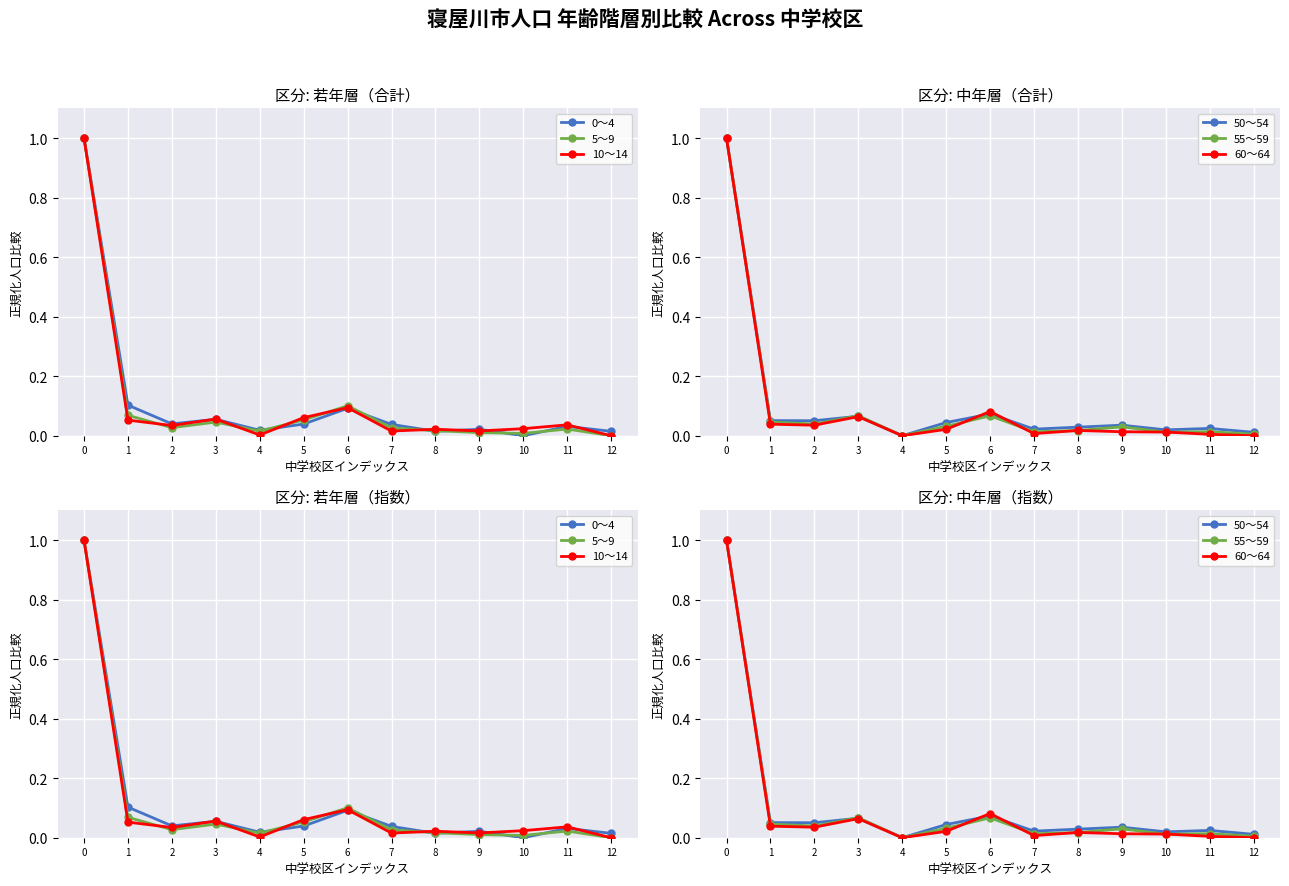

After their last crossing, which series has the higher values: 0～4 or 10～14?

0～4